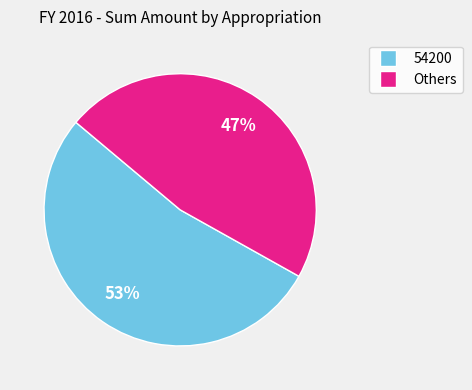

To the nearest percent, what is the average slice percentage?

50%